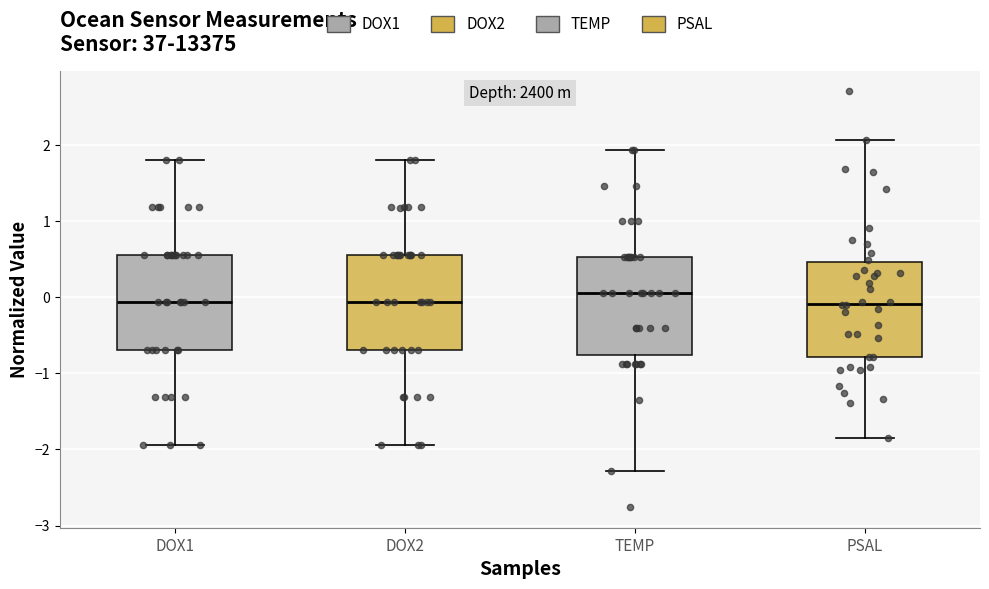

Which box has the highest median line?

TEMP